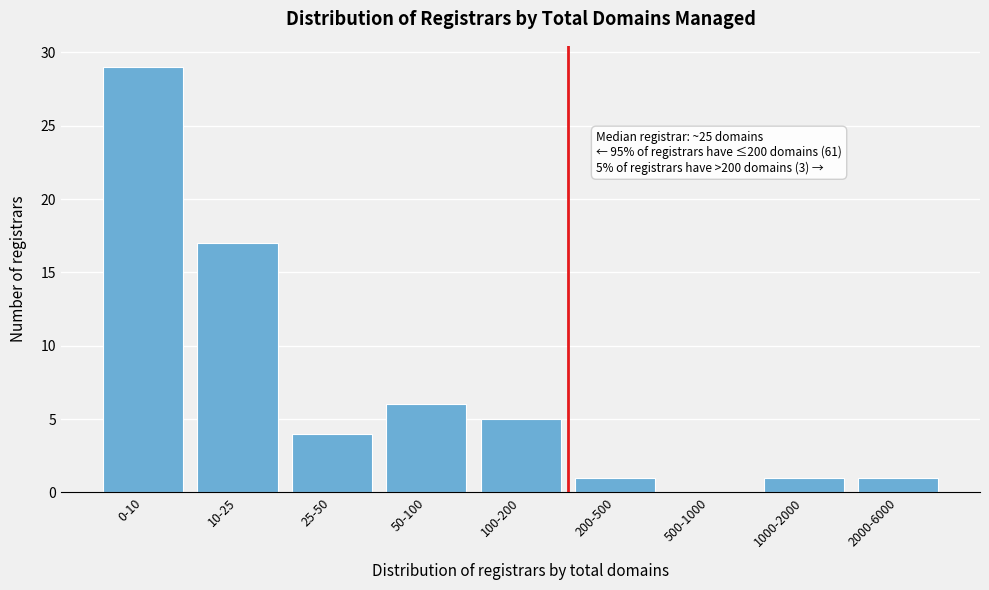

Reading left to right, extract all data points from this chart.

0-10=29	10-25=17	25-50=4	50-100=6	100-200=5	200-500=1	500-1000=0	1000-2000=1	2000-6000=1